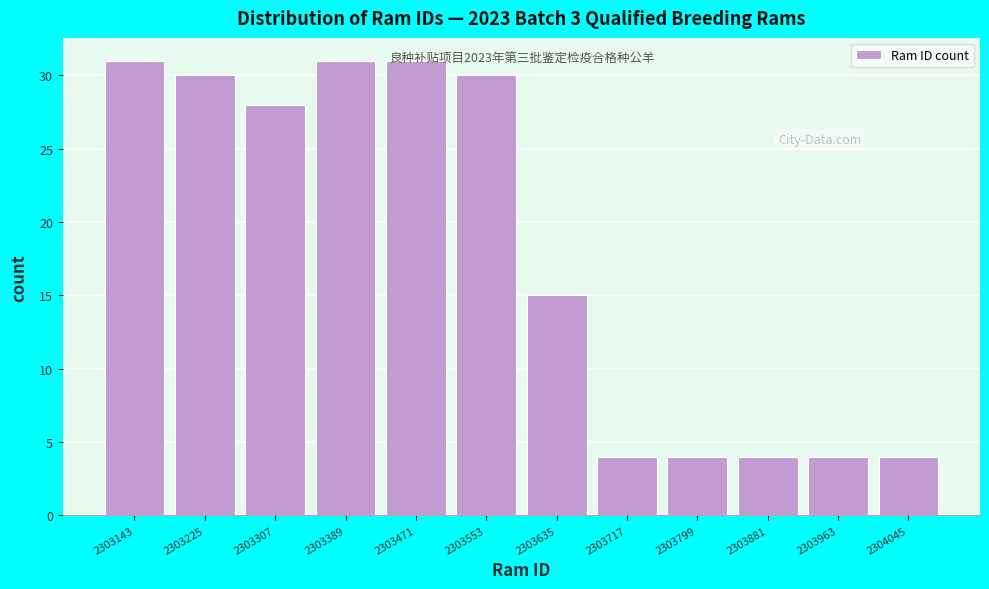

Is it true that the value at 2304045 is 6?

False